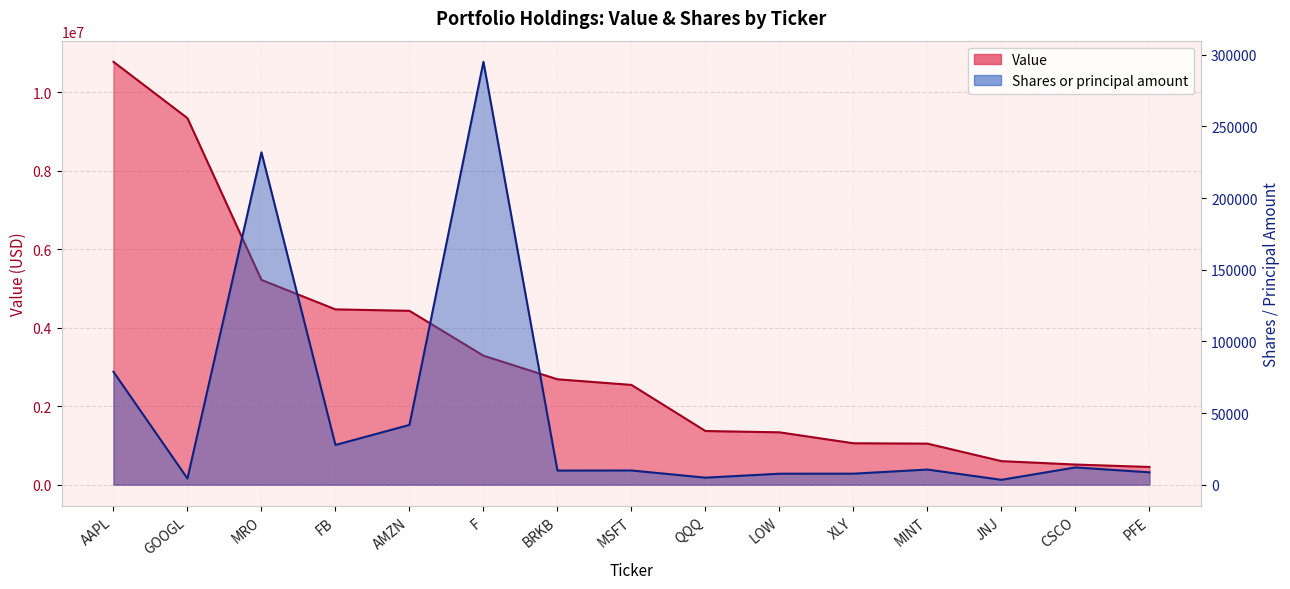

Reading right to left, list all the values displayed in this chart.

Value: PFE=451000	CSCO=512000	JNJ=599000	MINT=1045000	XLY=1054000	LOW=1333000	QQQ=1366000	MSFT=2541000	BRKB=2684000	F=3285000	AMZN=4428000	FB=4465000	MRO=5215000	GOOGL=9336000	AAPL=10771000
Shares or principal amount: PFE=8607	CSCO=12010	JNJ=3374	MINT=10540	XLY=7664	LOW=7634	QQQ=4875	MSFT=9894	BRKB=9831	F=295117	AMZN=41692	FB=27691	MRO=231963	GOOGL=4284	AAPL=78781